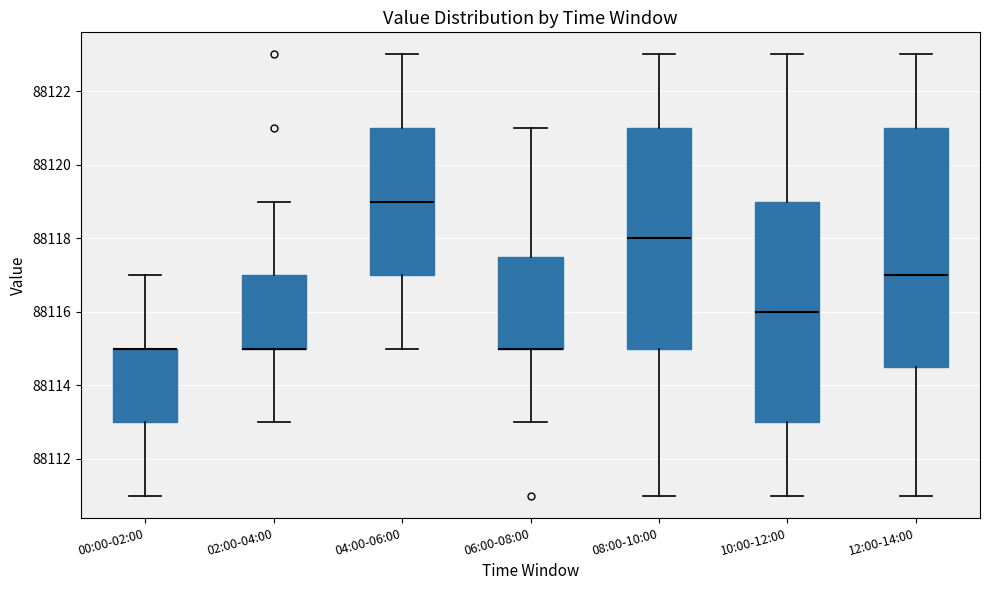

Reading left to right, transcribe this box plot: for each box, give where its median line is, the range the box spans, and where its two whiskers end, as read against the y-axis. The values are not printed on the chart, so give them approximately, as read against the axis.

00:00-02:00: median 88115.0 (drawn on the box's upper edge), box 88113.0 to 88115.0, whiskers 88111.0 to 88117.0
02:00-04:00: median 88115.0 (drawn on the box's lower edge), box 88115.0 to 88117.0, whiskers 88113.0 to 88119.0
04:00-06:00: median 88119.0, box 88117.0 to 88121.0, whiskers 88115.0 to 88123.0
06:00-08:00: median 88115.0 (drawn on the box's lower edge), box 88115.0 to 88117.6, whiskers 88113.0 to 88121.0
08:00-10:00: median 88118.0, box 88115.0 to 88121.0, whiskers 88111.0 to 88123.0
10:00-12:00: median 88116.0, box 88113.0 to 88119.0, whiskers 88111.0 to 88123.0
12:00-14:00: median 88117.0, box 88114.6 to 88121.0, whiskers 88111.0 to 88123.0